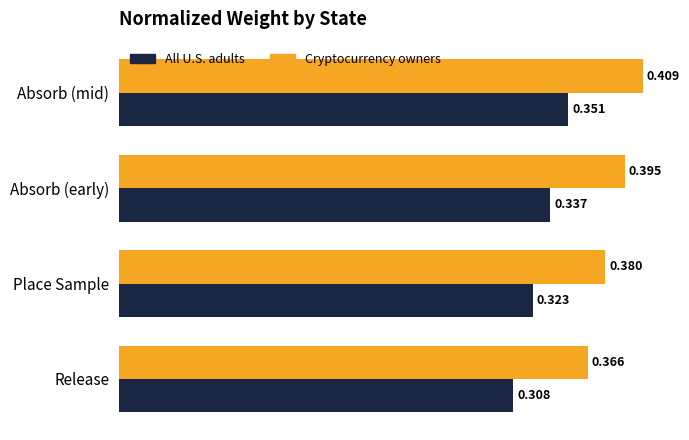

Rank the categories by All U.S. adults value from highest to lowest.

Absorb (mid), Absorb (early), Place Sample, Release